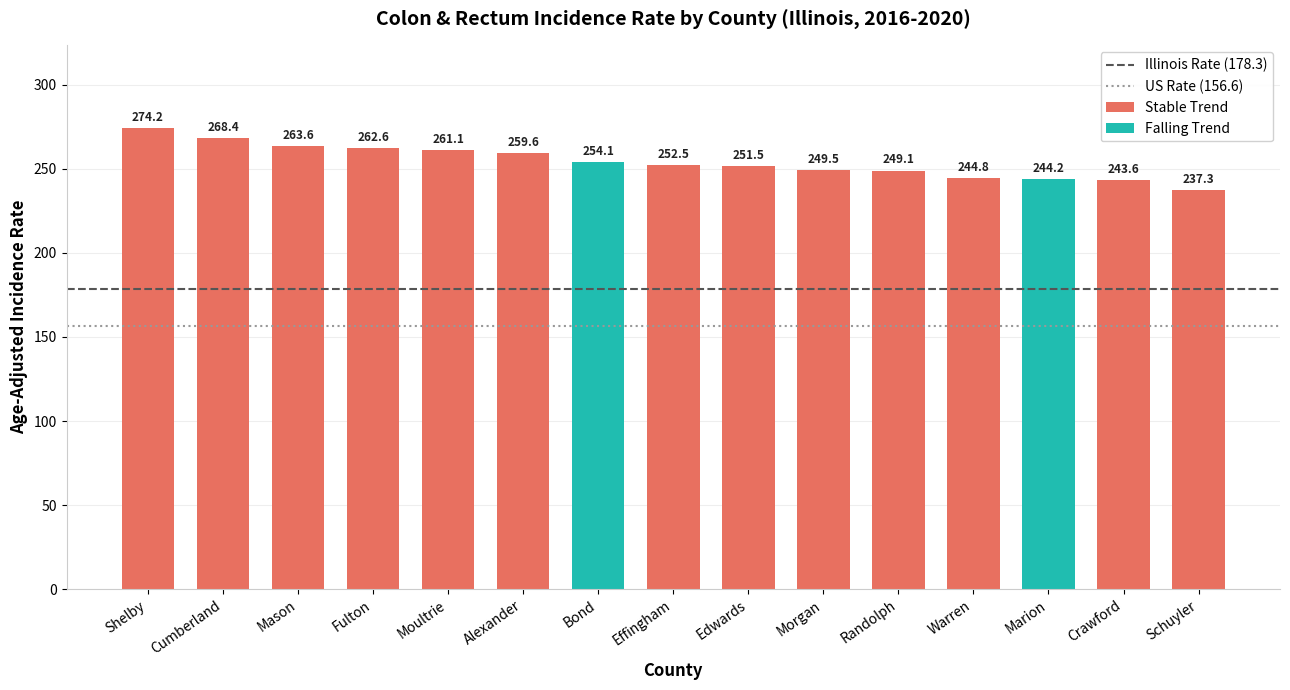

True or false: Illinois Rate (178.3) has a value of 57.2 at Shelby.

False